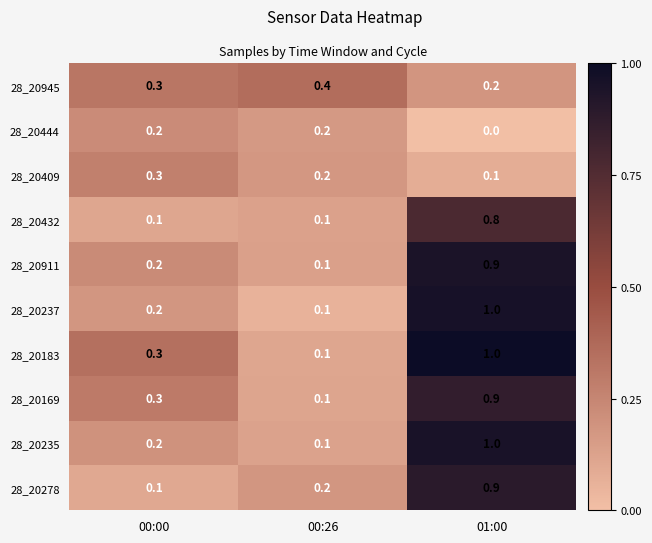

List the labels in order of 28_20945 value, largest first.

00:26, 00:00, 01:00